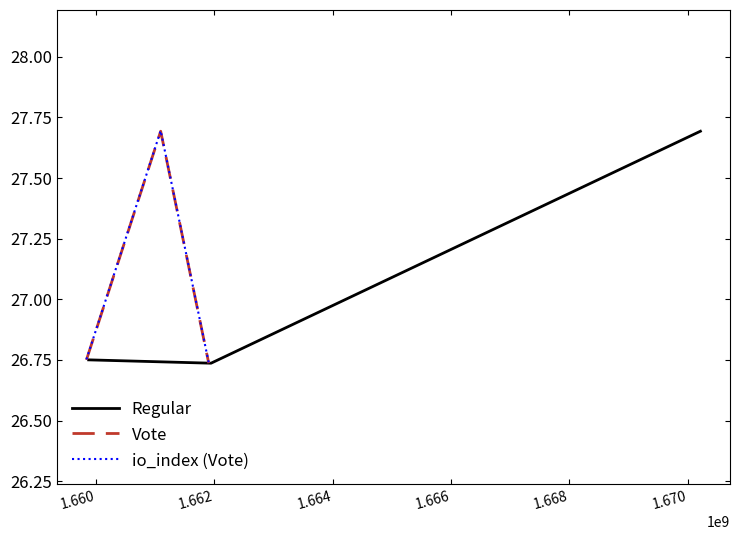

What is the maximum value for Vote?

27.7